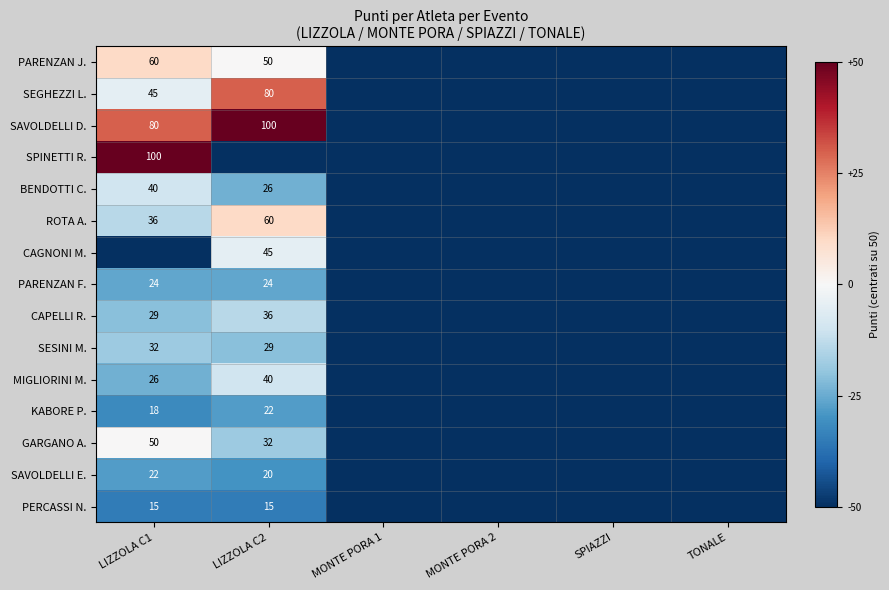

What is the difference between the highest and lowest values at LIZZOLA C2?

100